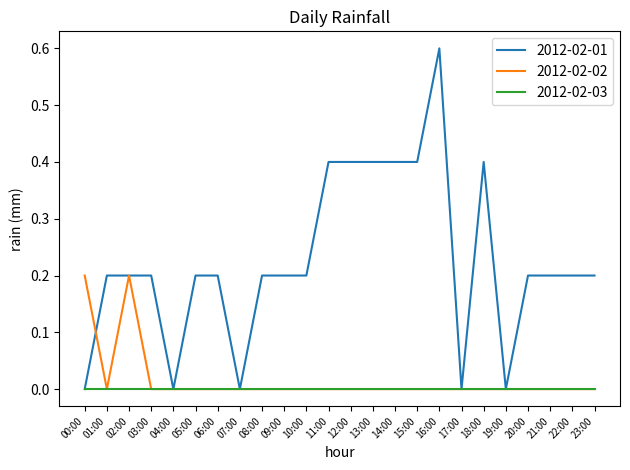

True or false: 2012-02-01 and 2012-02-02 intersect in this chart.

True